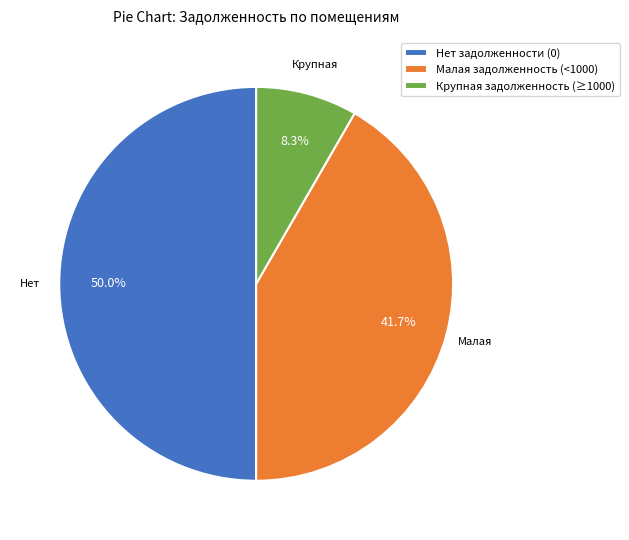

Count the number of slices in the pie.

3